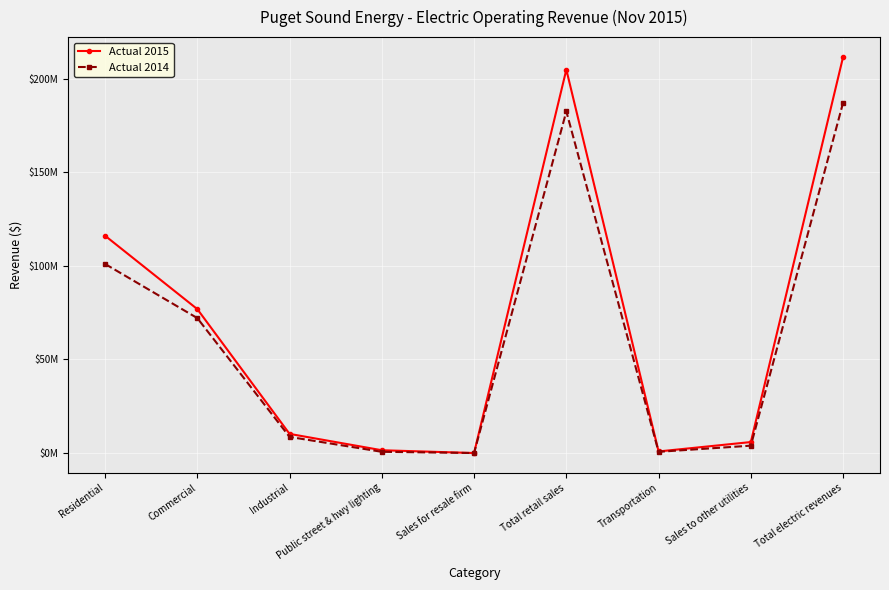

Is the value of Actual 2015 at Commercial greater than the value of Actual 2014 at Public street & hwy lighting?

Yes